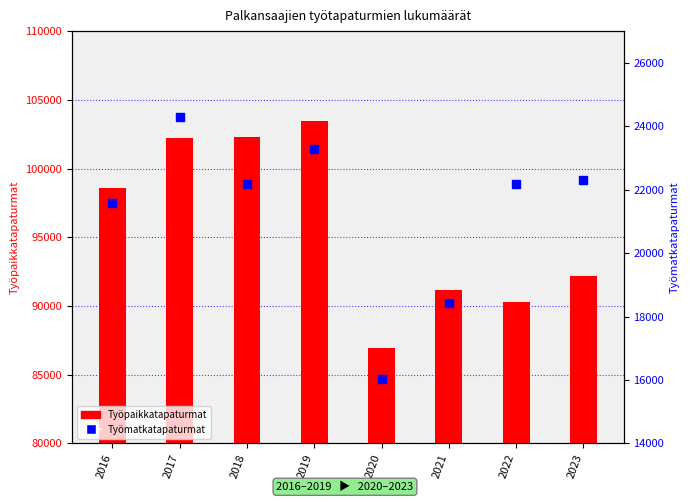

Which series contains the lowest Y value?

Työmatkatapaturmat